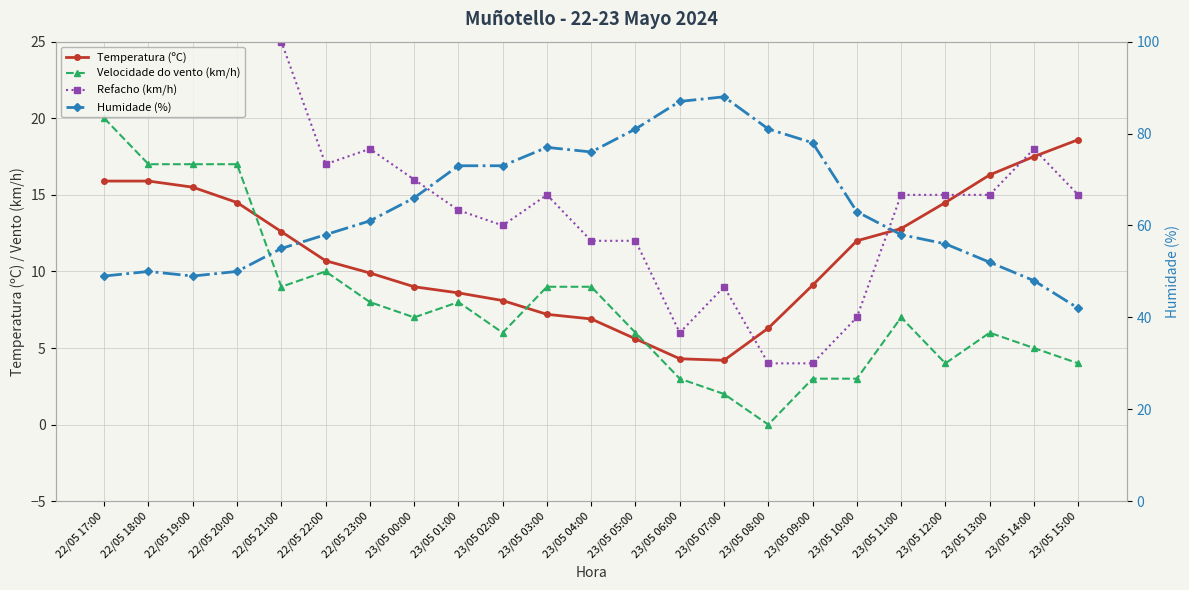

Is it true that Velocidade do vento (km/h) equals 2.2 at 23/05 14:00?

False